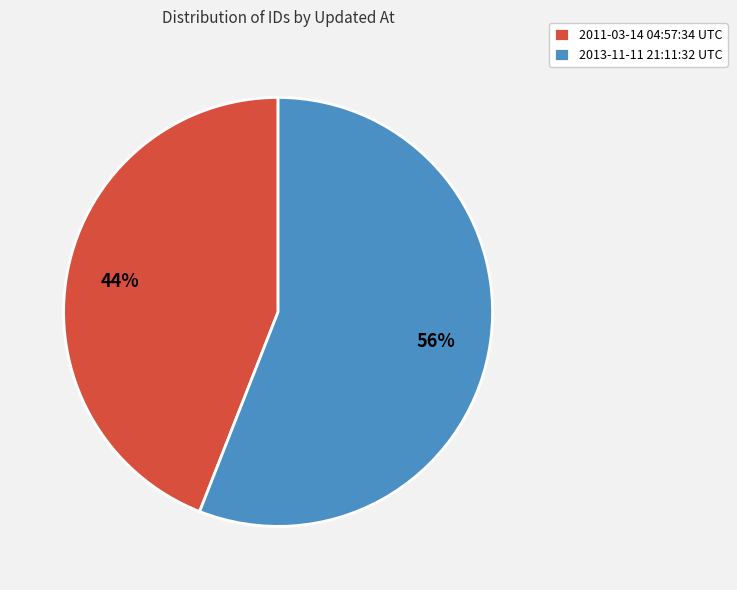

Which slice is the smallest?

2011-03-14 04:57:34 UTC